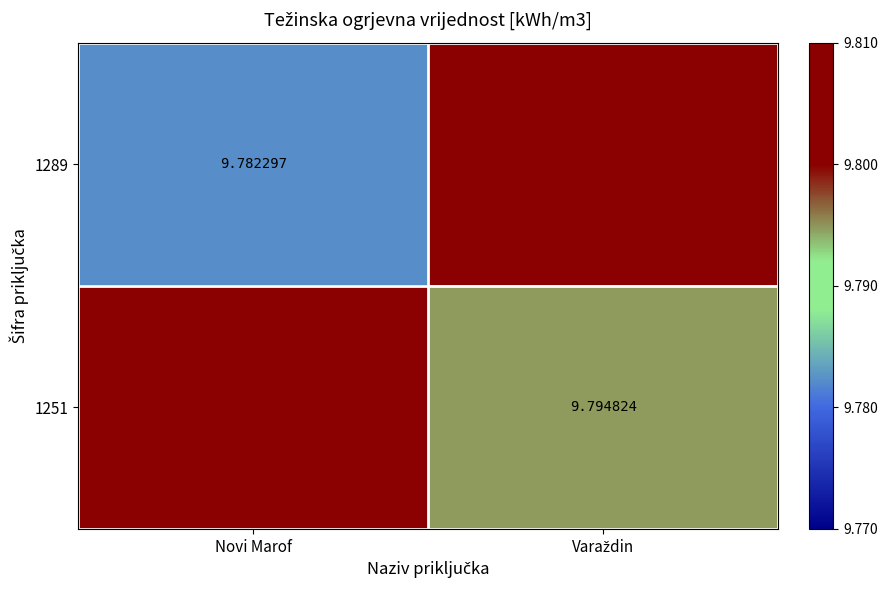

List the series in order of their peak value, lowest first.

1289, 1251